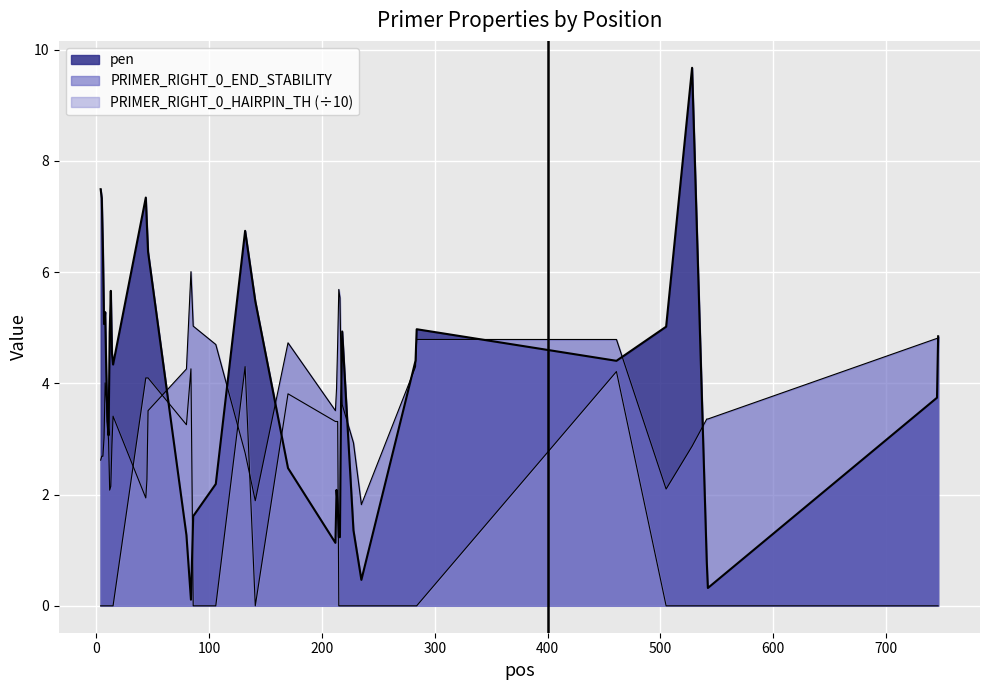

Rank the series by their maximum value, from highest to lowest.

pen, PRIMER_RIGHT_0_END_STABILITY, PRIMER_RIGHT_0_HAIRPIN_TH